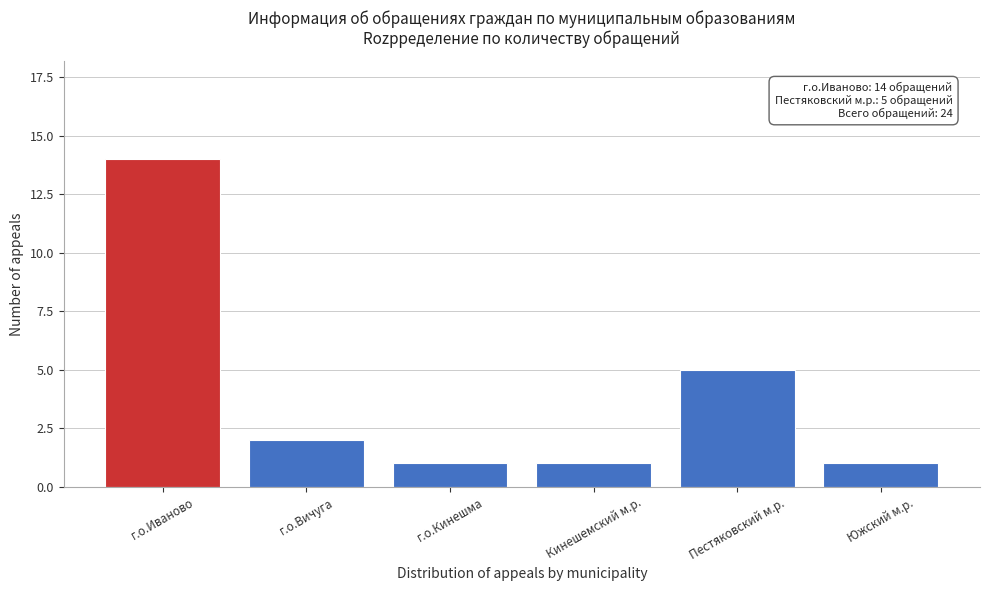

Reading right to left, transcribe all the data shown in this chart.

1	5	1	1	2	14